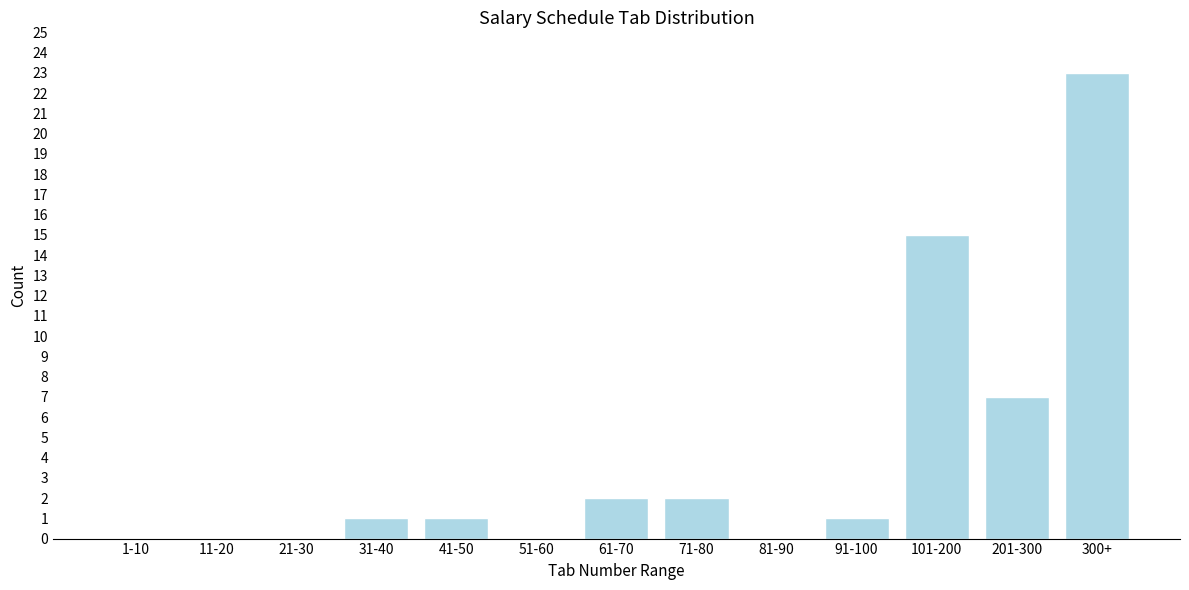

Reading left to right, extract all data points from this chart.

1-10=0	11-20=0	21-30=0	31-40=1	41-50=1	51-60=0	61-70=2	71-80=2	81-90=0	91-100=1	101-200=15	201-300=7	300+=23